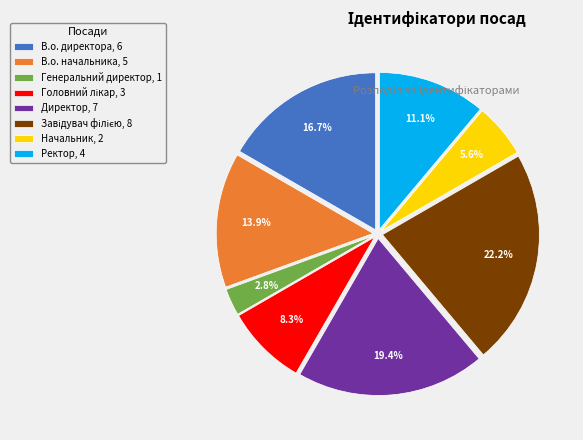

Between В.о. директора, 6 and В.о. начальника, 5, which is larger?

В.о. директора, 6